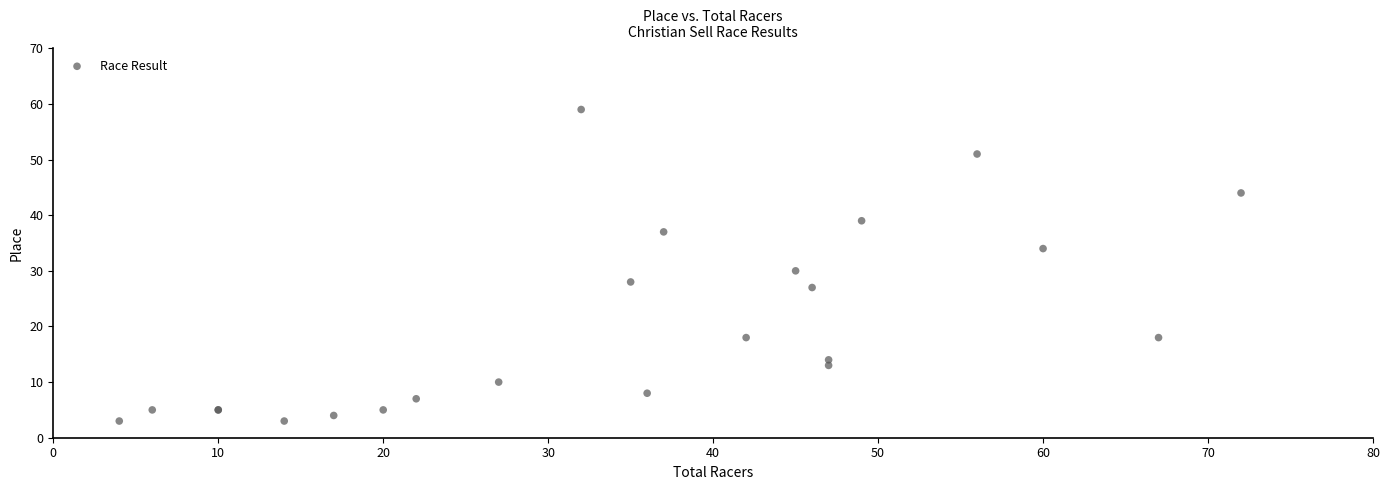

What Y value in the scatter plot is closest to 31?

30